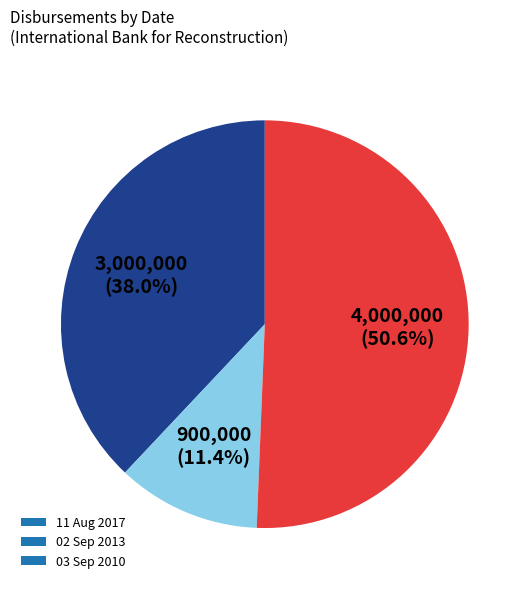

True or false: 02 Sep 2013 accounts for 19% of the total.

False